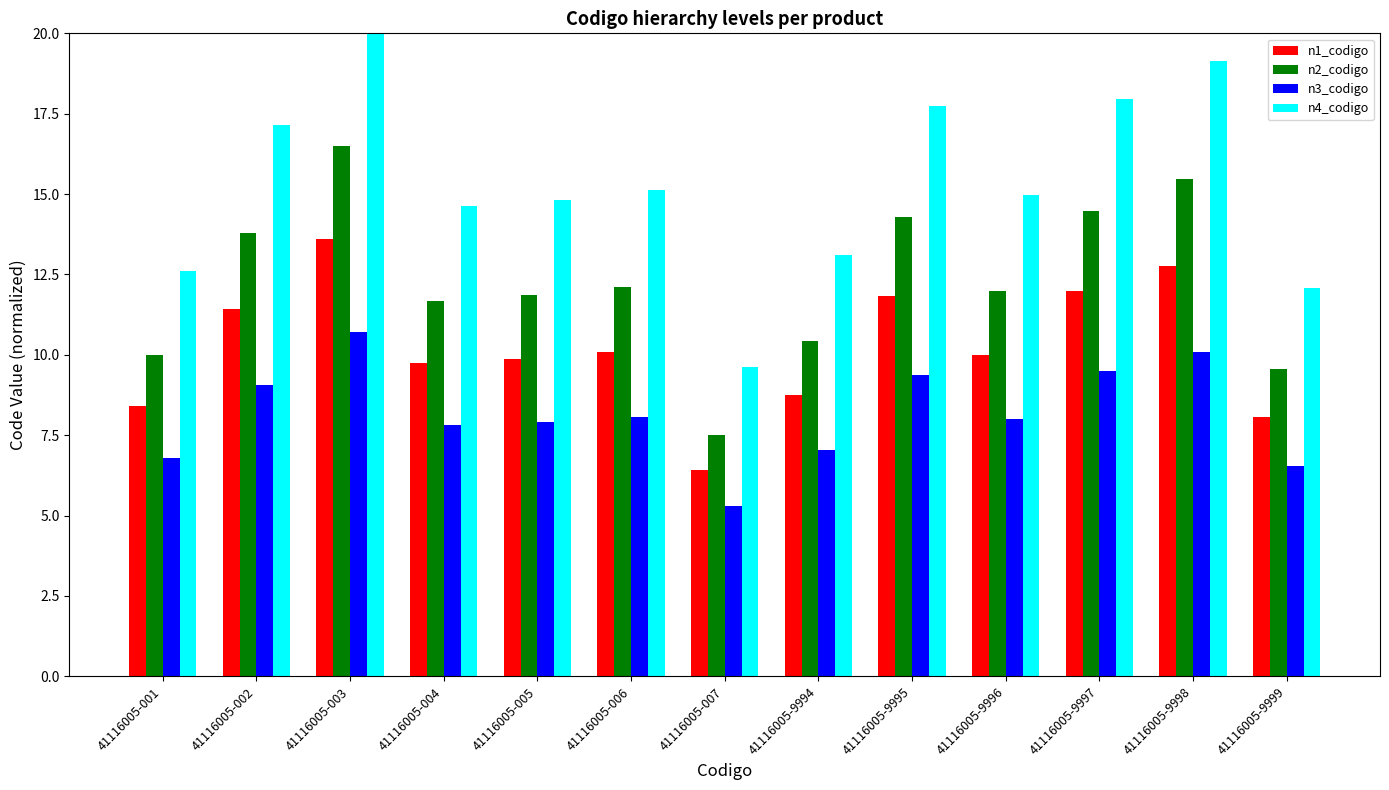

What is the sum of all n1_codigo values?

132.9